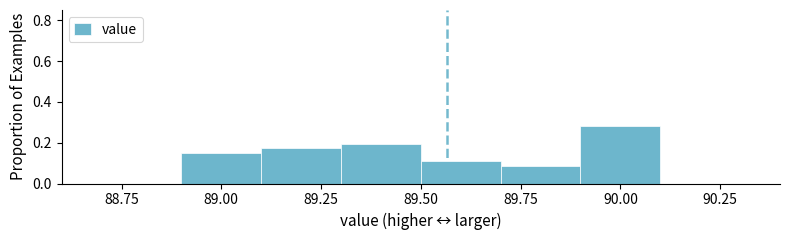

Which range on the x-axis has the tallest bar?

89.9 to 90.1